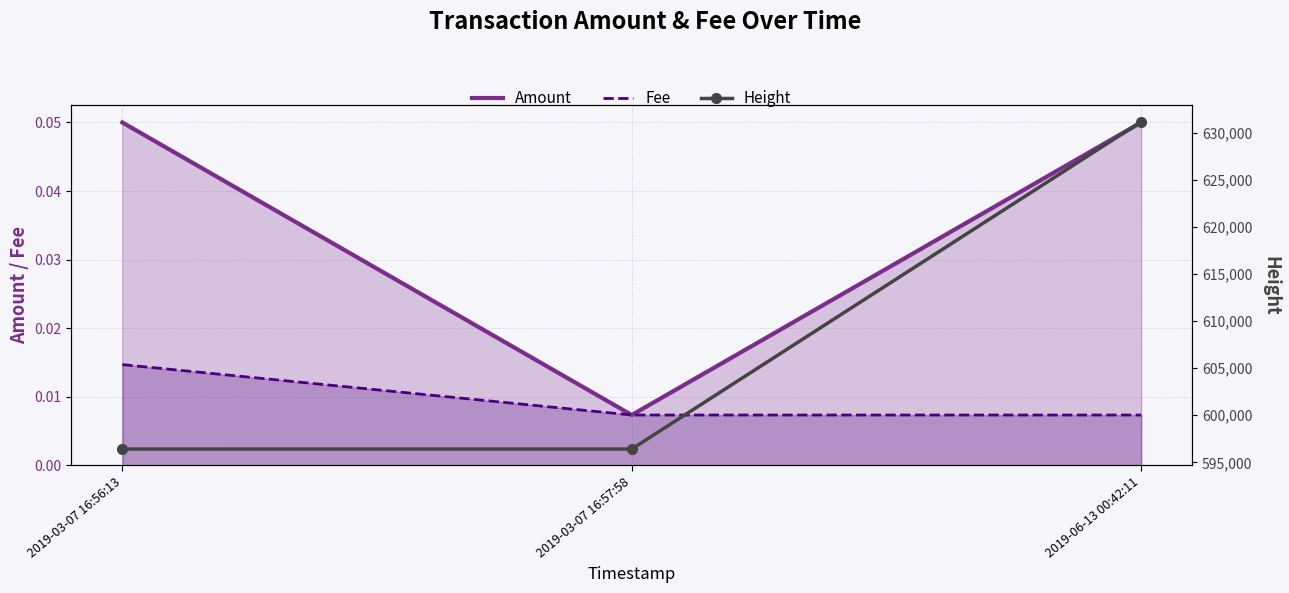

Between 2019-03-07 16:56:13 and 2019-03-07 16:57:58, which series saw the biggest shift?

Height